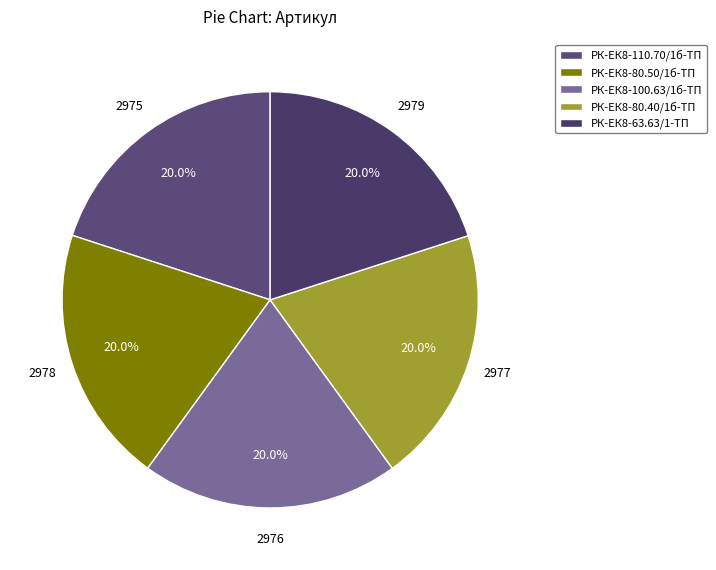

How many segments does this pie chart have?

5